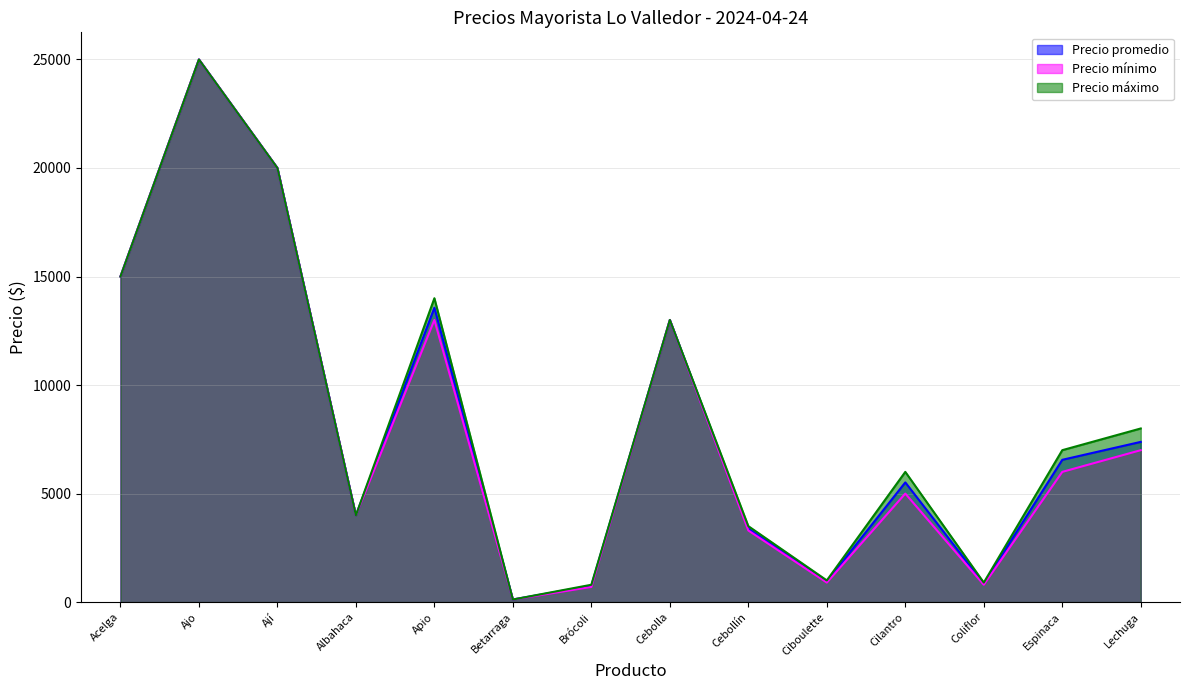

The Precio promedio series shows 8196 at Acelga. True or false?

False